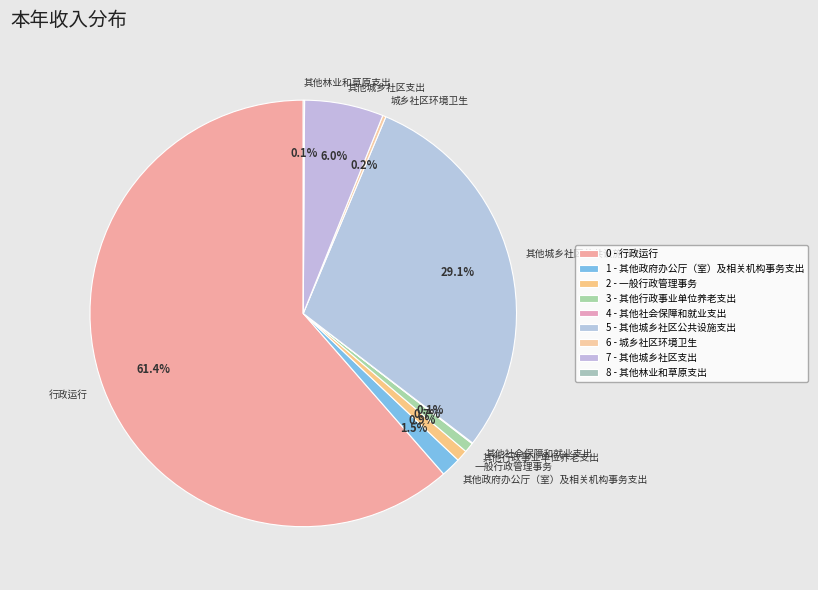

Do 一般行政管理事务 and 其他行政事业单位养老支出 together represent more than half of the pie?

No